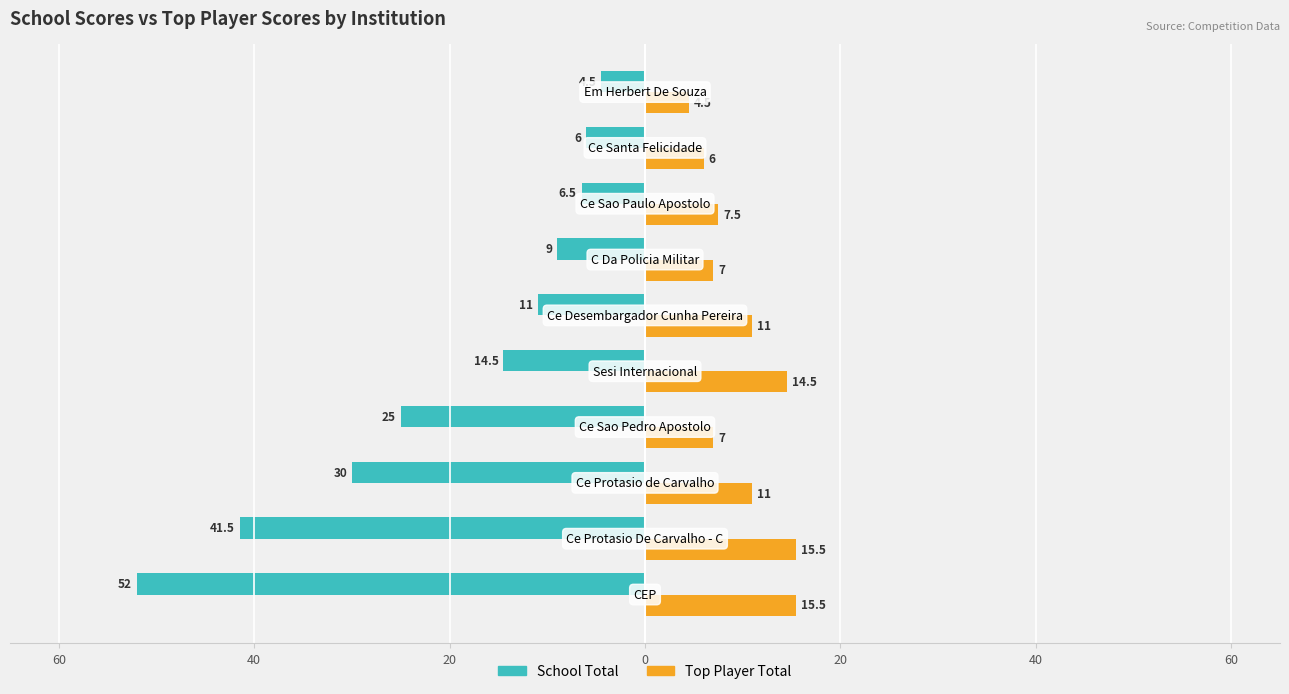

What is the difference between the second highest and second lowest values in the School Total series?

35.5